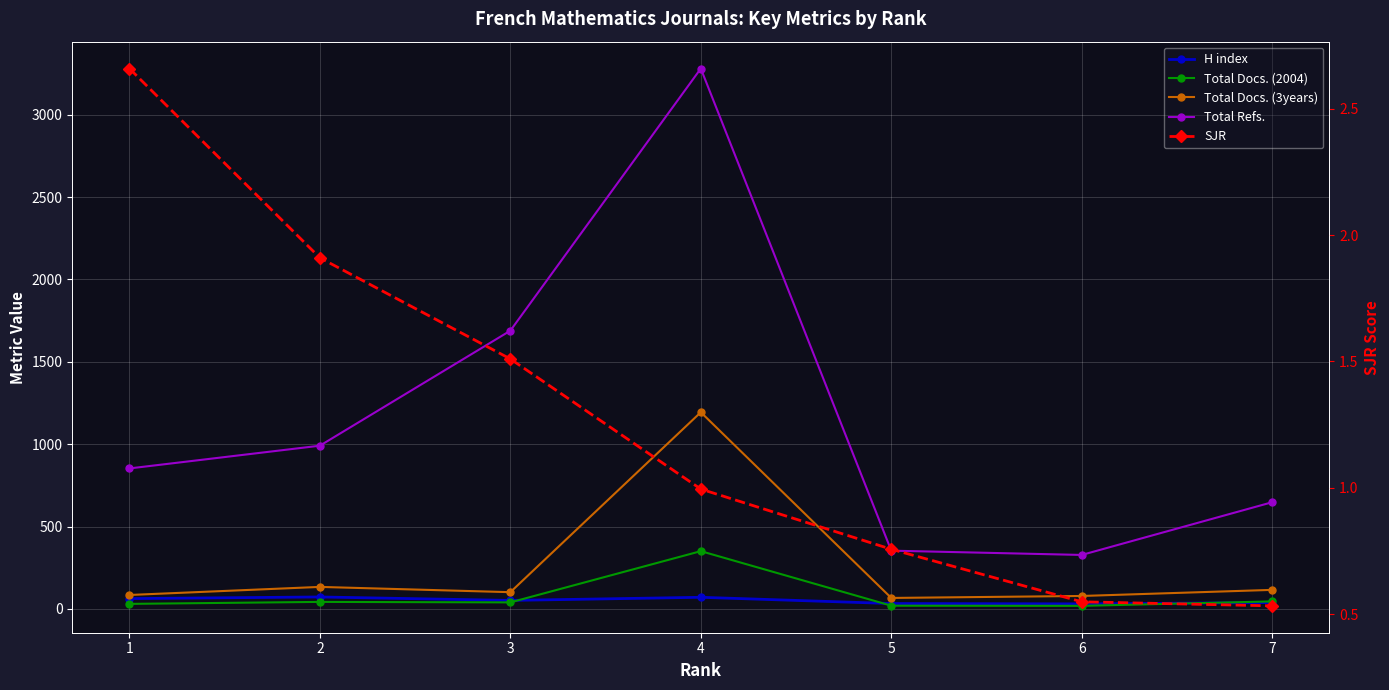

Is it true that Total Refs. equals 903.6 at 3?

False